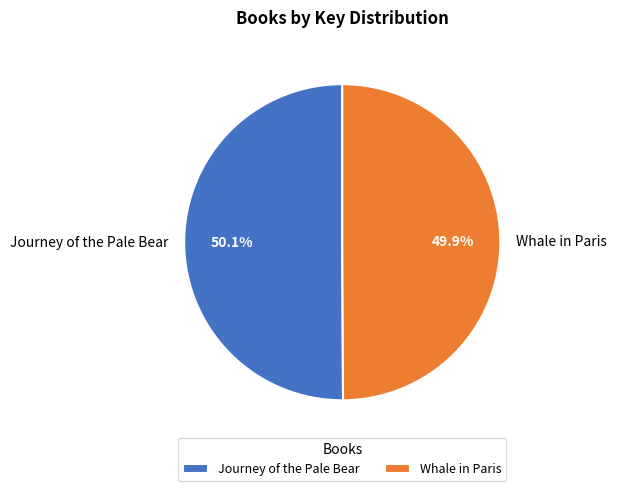

Approximately how many times larger is the value at Whale in Paris compared to Journey of the Pale Bear?

1.0